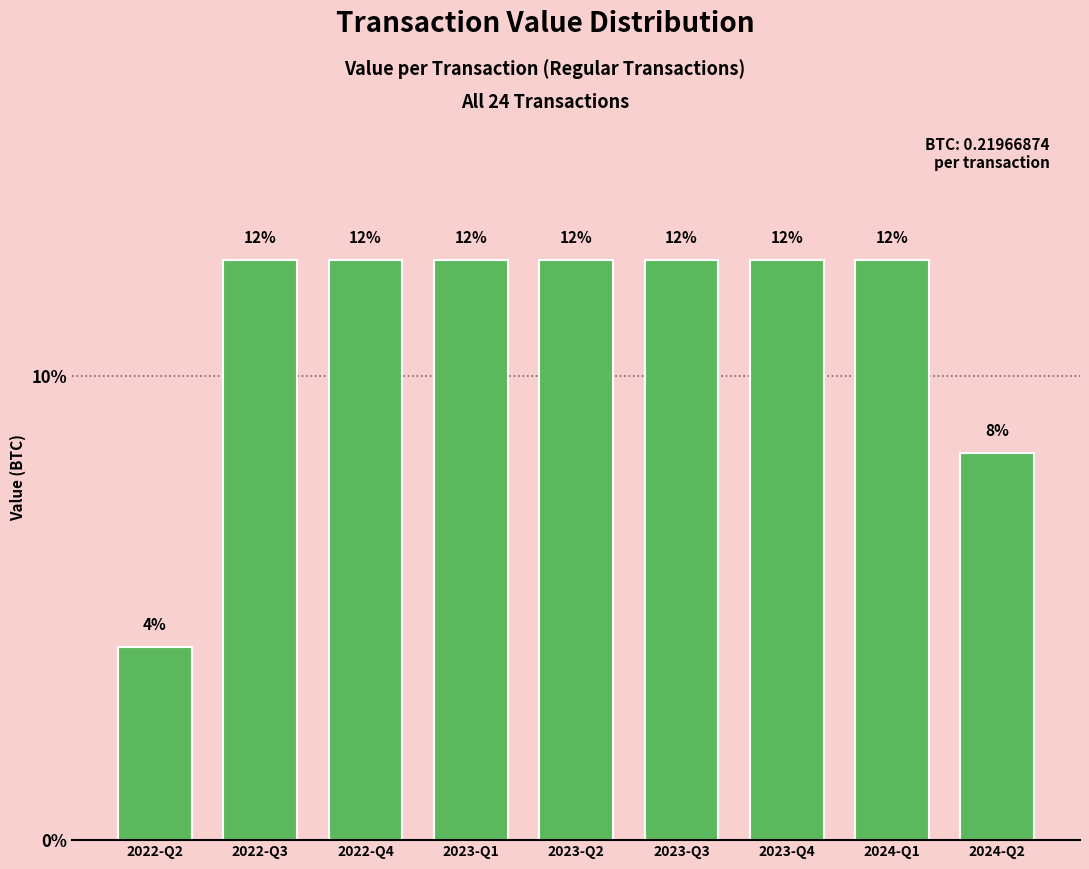

Rank the categories by value from lowest to highest.

2022-Q2, 2024-Q2, 2022-Q3, 2022-Q4, 2023-Q1, 2023-Q2, 2023-Q3, 2023-Q4, 2024-Q1